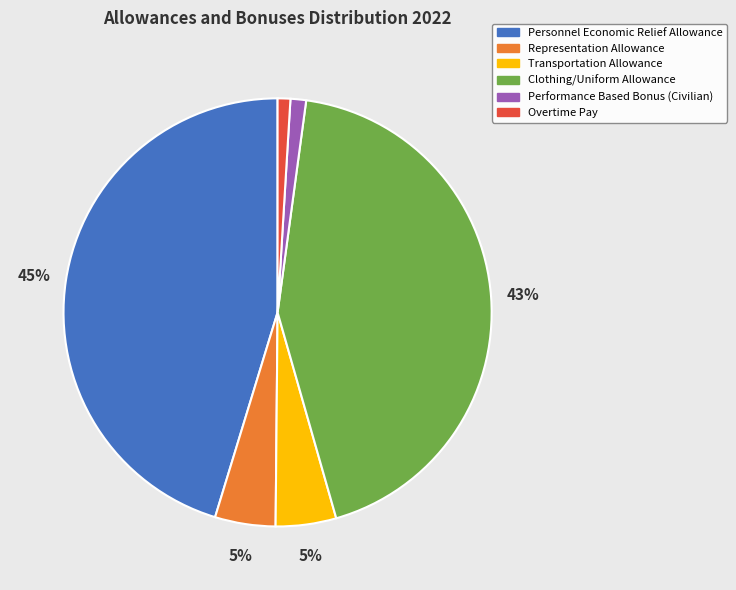

Does Clothing/Uniform Allowance represent more than half of the total?

No